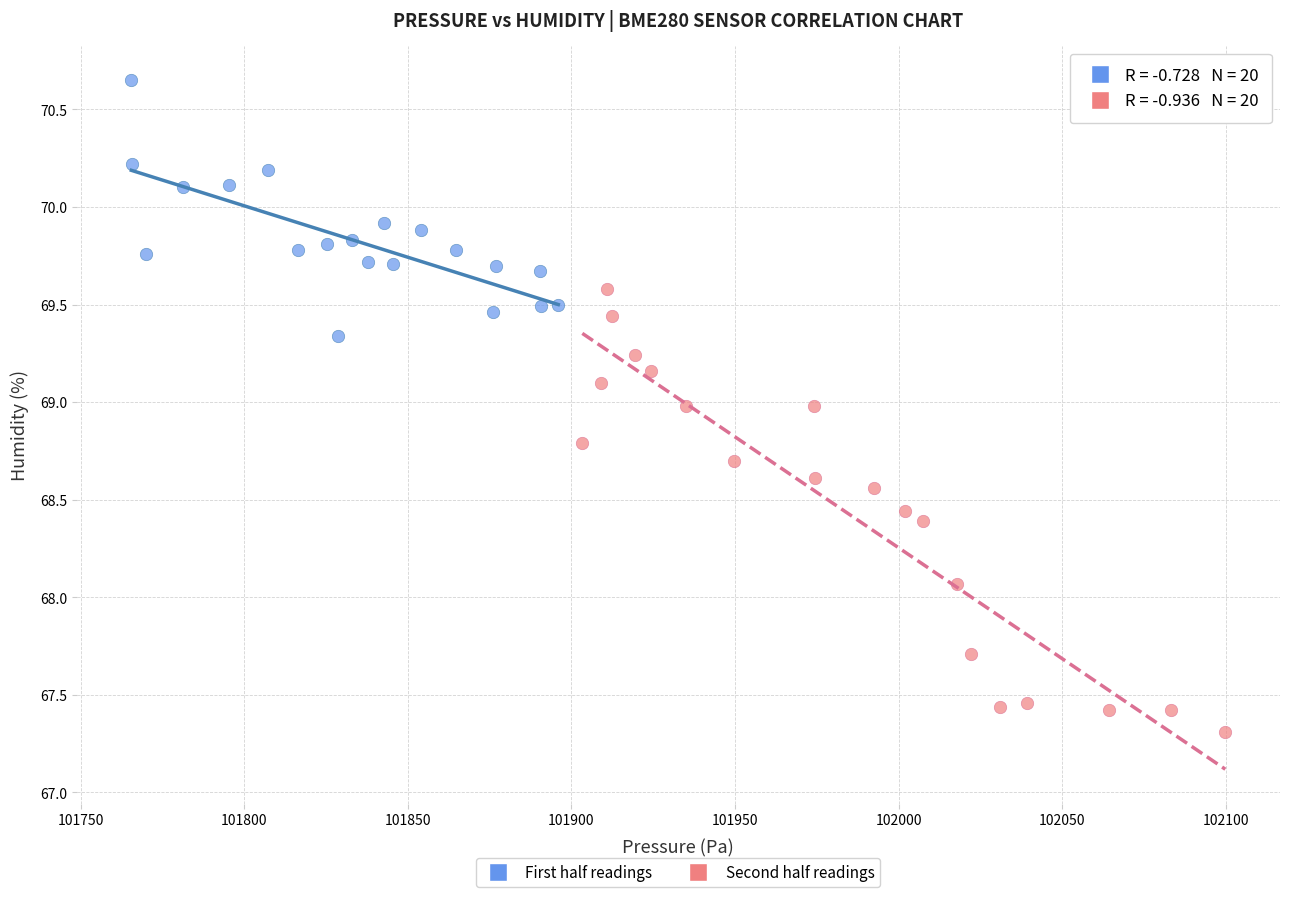

Which series has the widest spread of Y values?

Second half readings